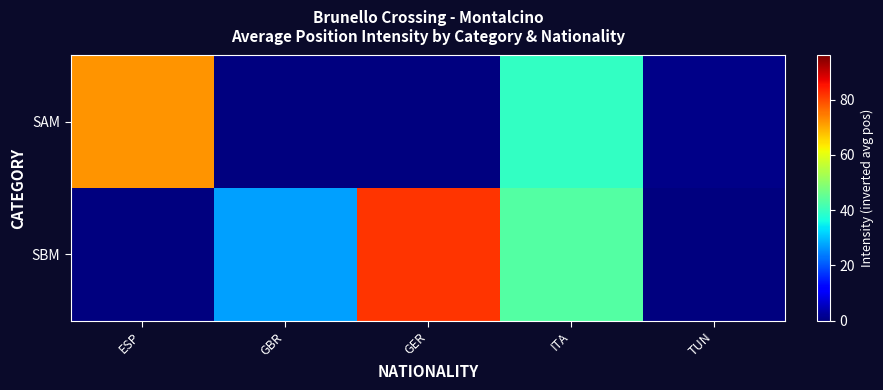

How many distinct data groups are displayed?

2